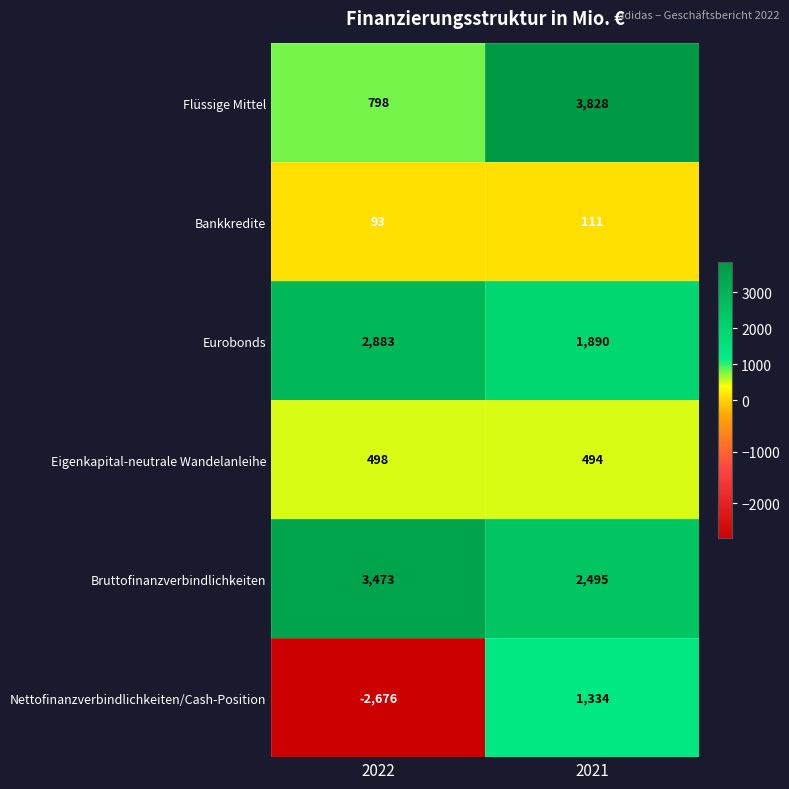

At which category is the sum across all series the highest?

2021